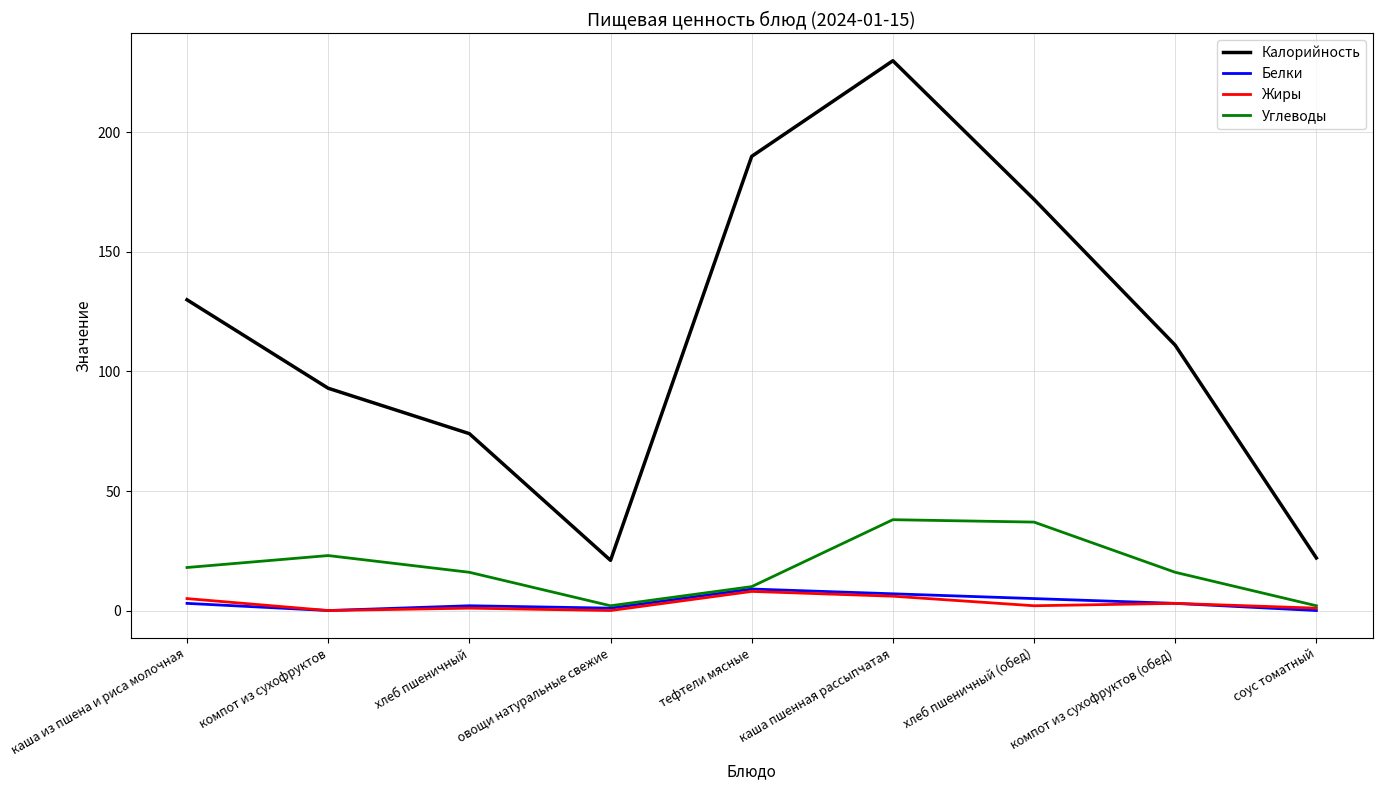

Is this an area chart (filled region under the line)?

No